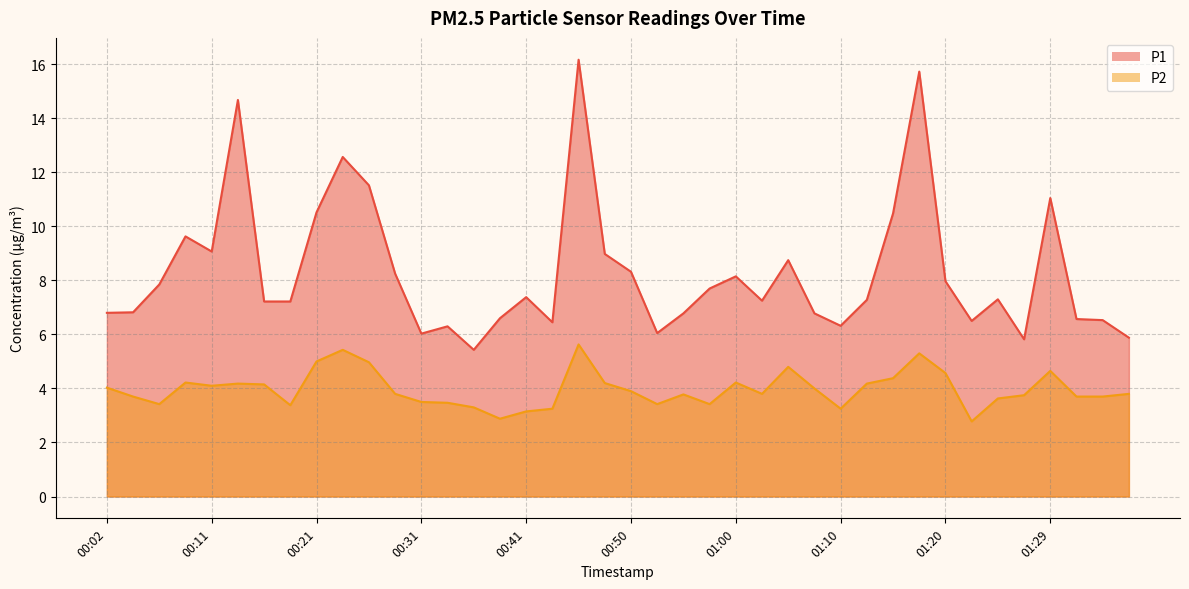

What are all the series names shown in the legend?

P1, P2